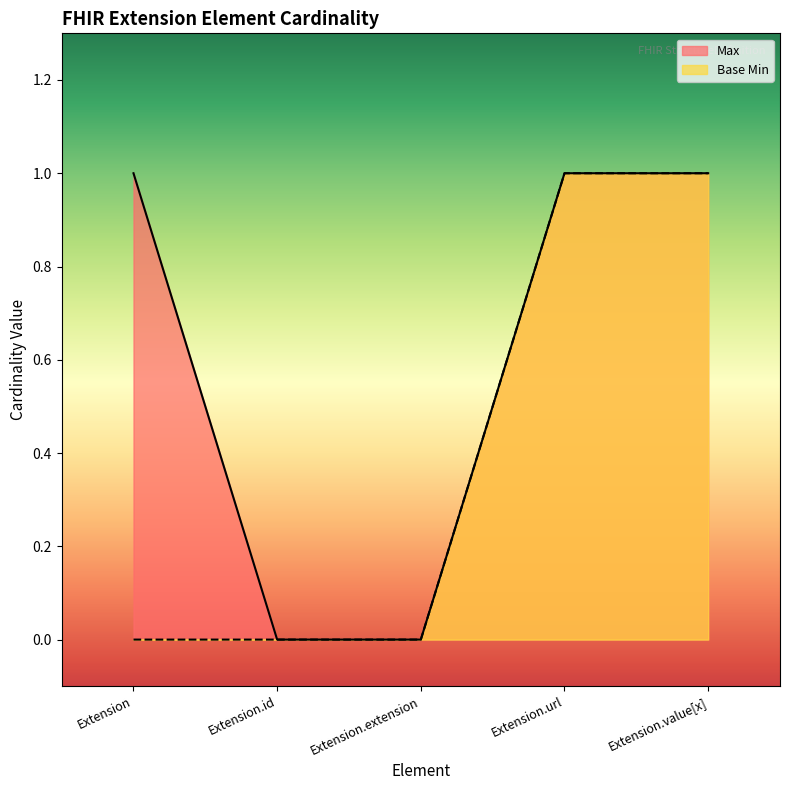

The value of Base Min at Extension.id is 0. True or false?

True